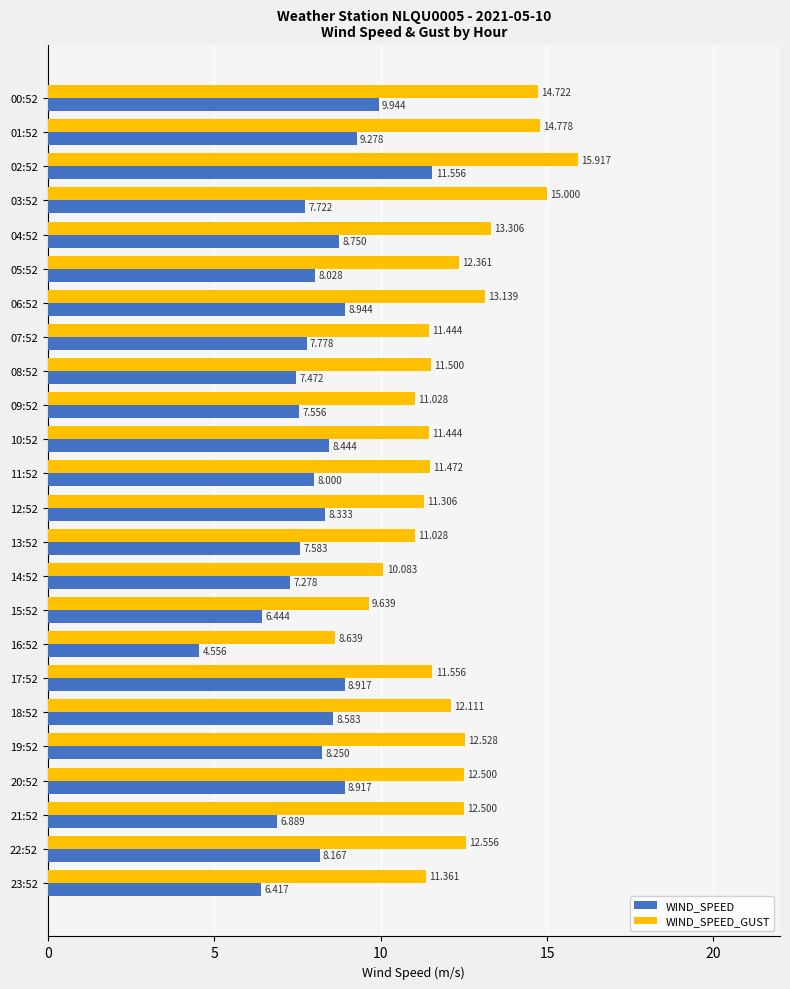

Between 08:52 and 21:52, which series saw the biggest shift?

WIND_SPEED_GUST